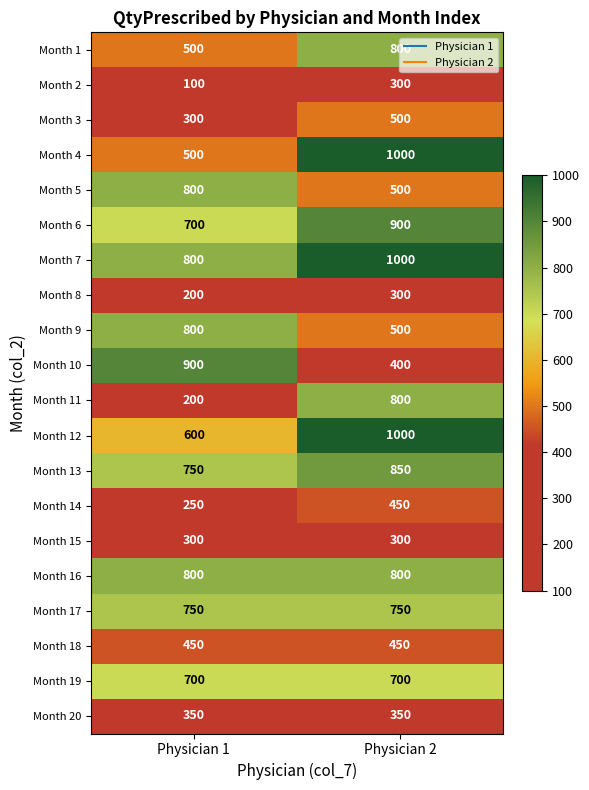

What is the average value of the Month 2 series?

200